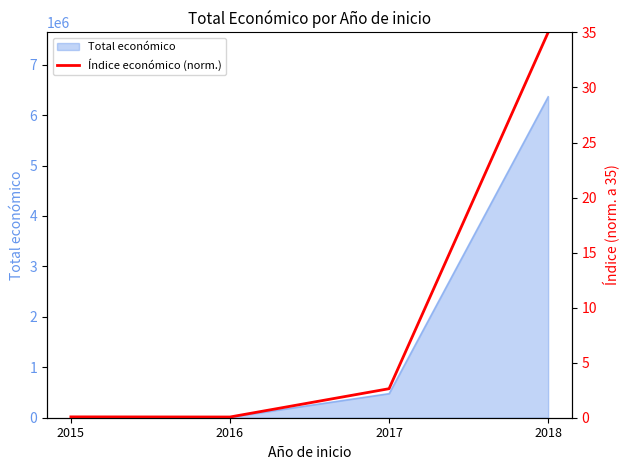

What value does the data have at 2015?

0.1